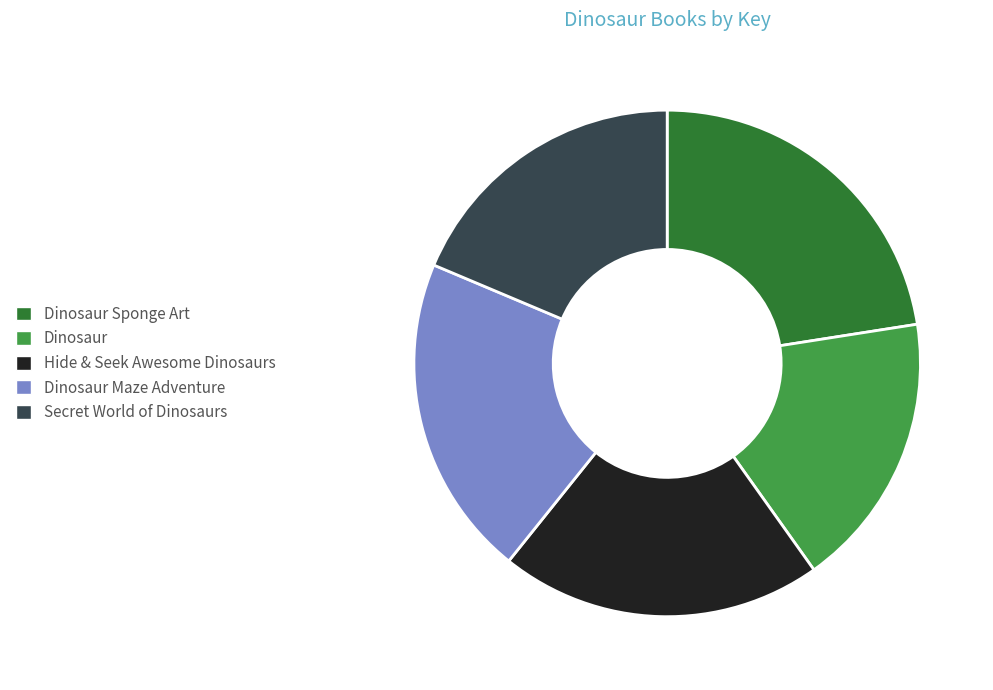

What is the ratio of the value at Secret World of Dinosaurs to the value at Dinosaur?

1.1